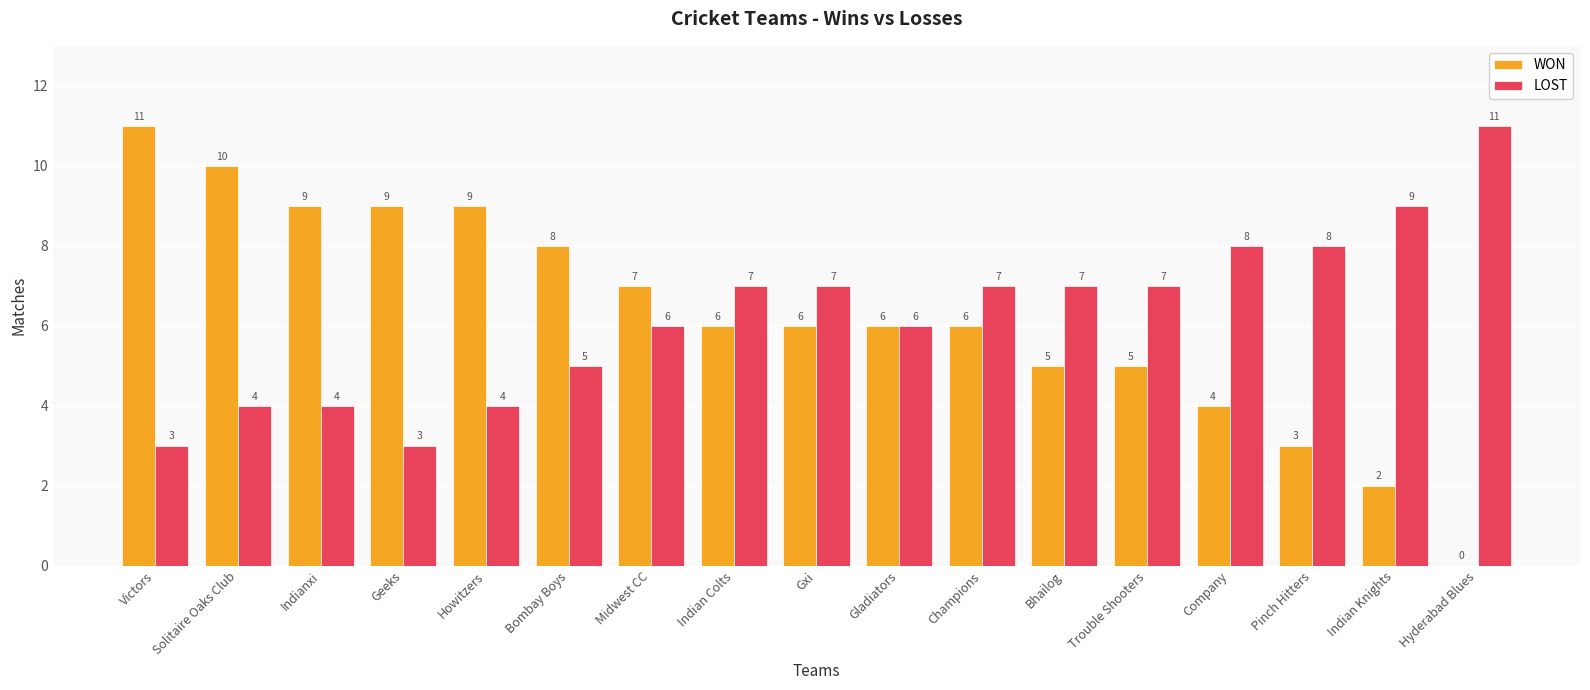

What is the approximate value of WON at Indianxi, to the nearest 10?

10